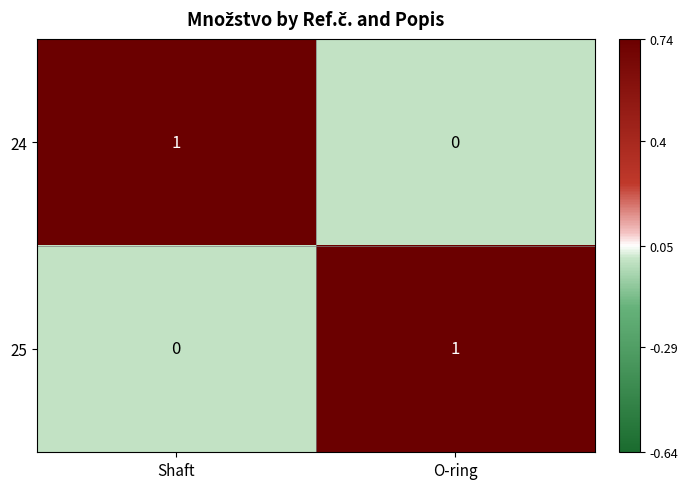

How many values in the 24 series are below 1?

1